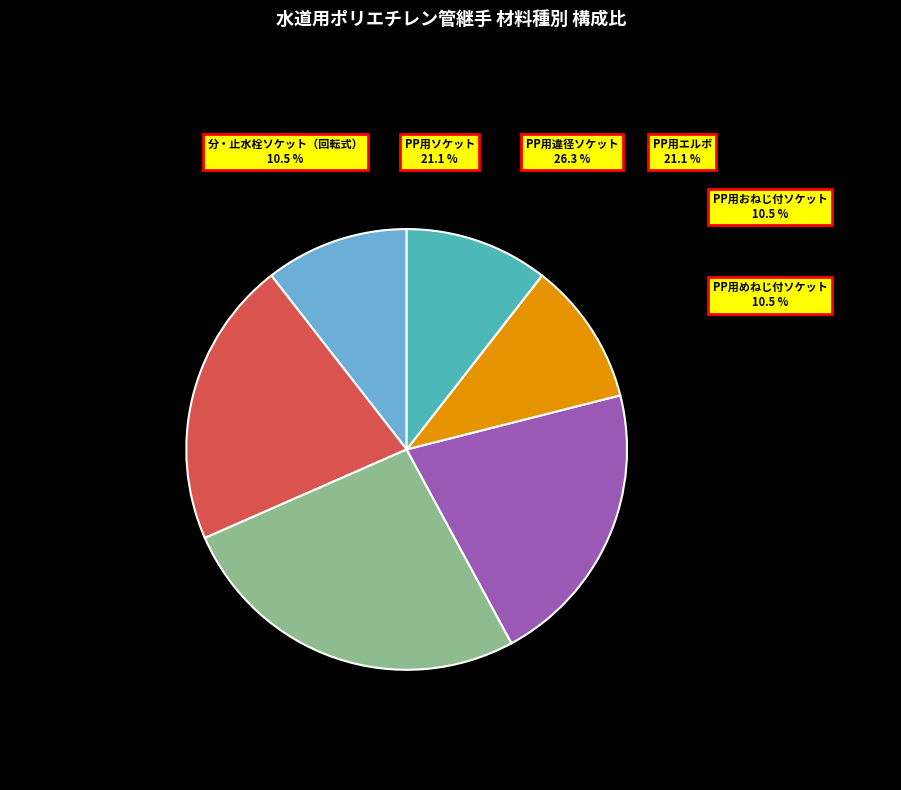

What percentage is the PP用めねじ付ソケット slice, to the nearest percent?

11%